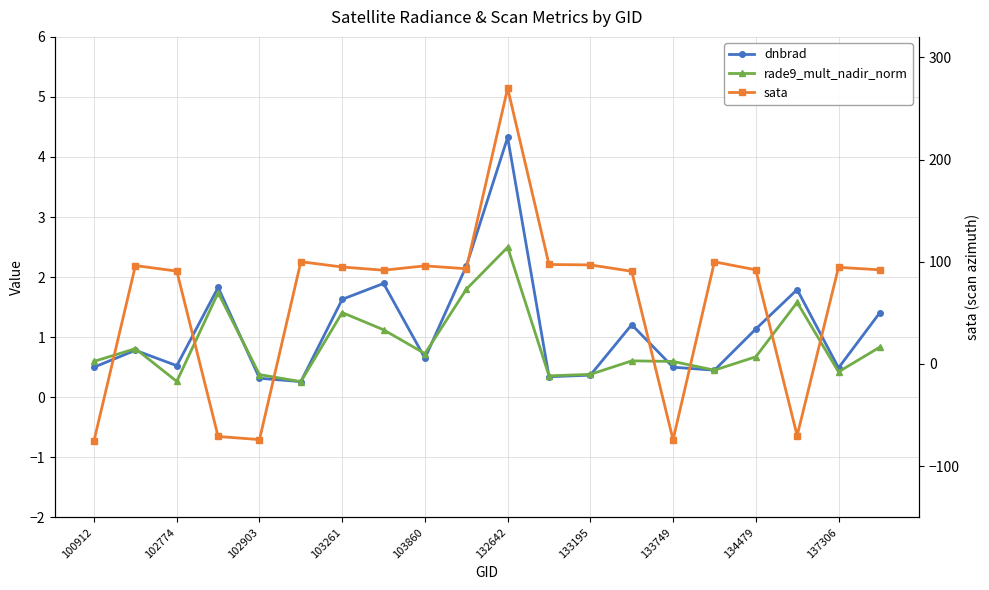

Between which two adjacent categories do dnbrad and sata first intersect?

100912 and 102774